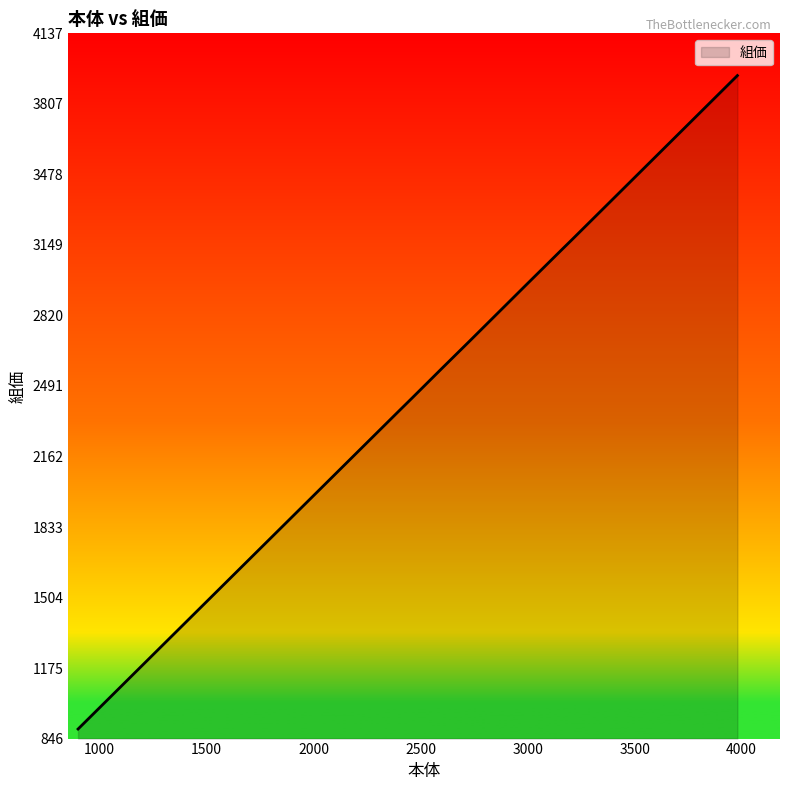

What is the maximum value shown in the chart?

3940